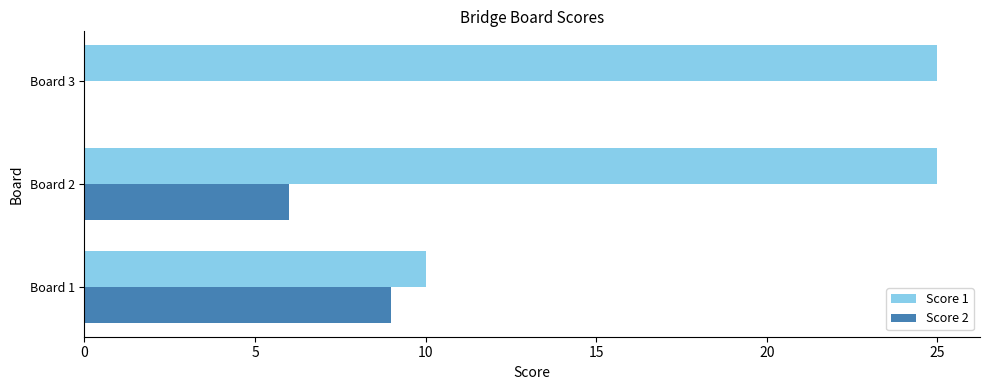

Is the value of Score 2 at Board 3 greater than the value of Score 1 at Board 1?

No